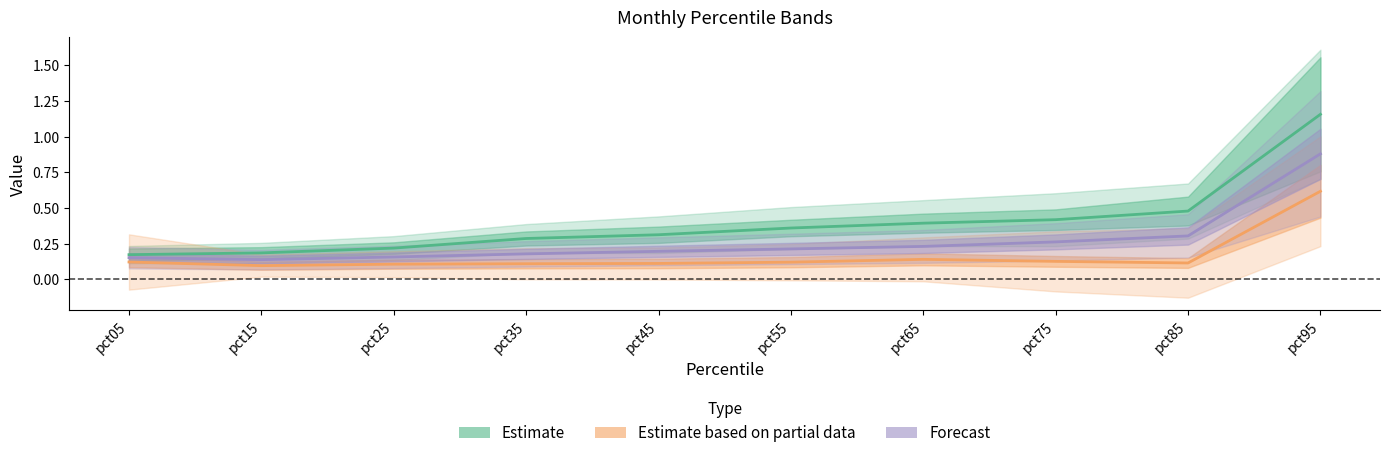

What is the value of the Estimate point at the 10th from the left?

1.2